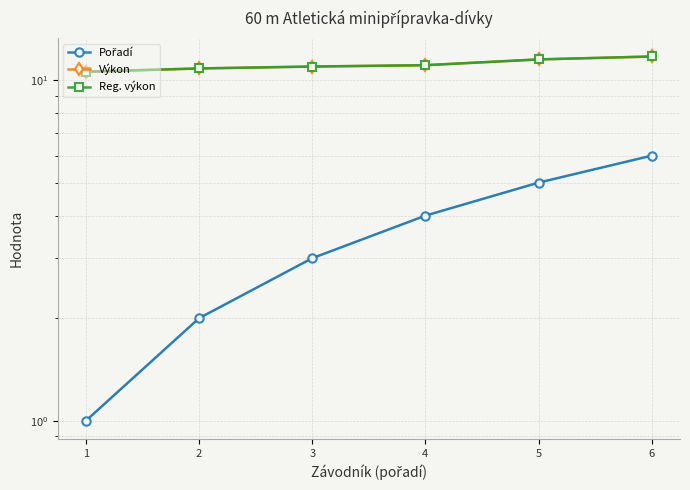

At which category does the chart reach its peak across all series?

6